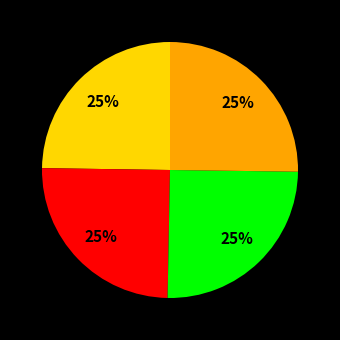

To the nearest percent, what is the average slice percentage?

25%